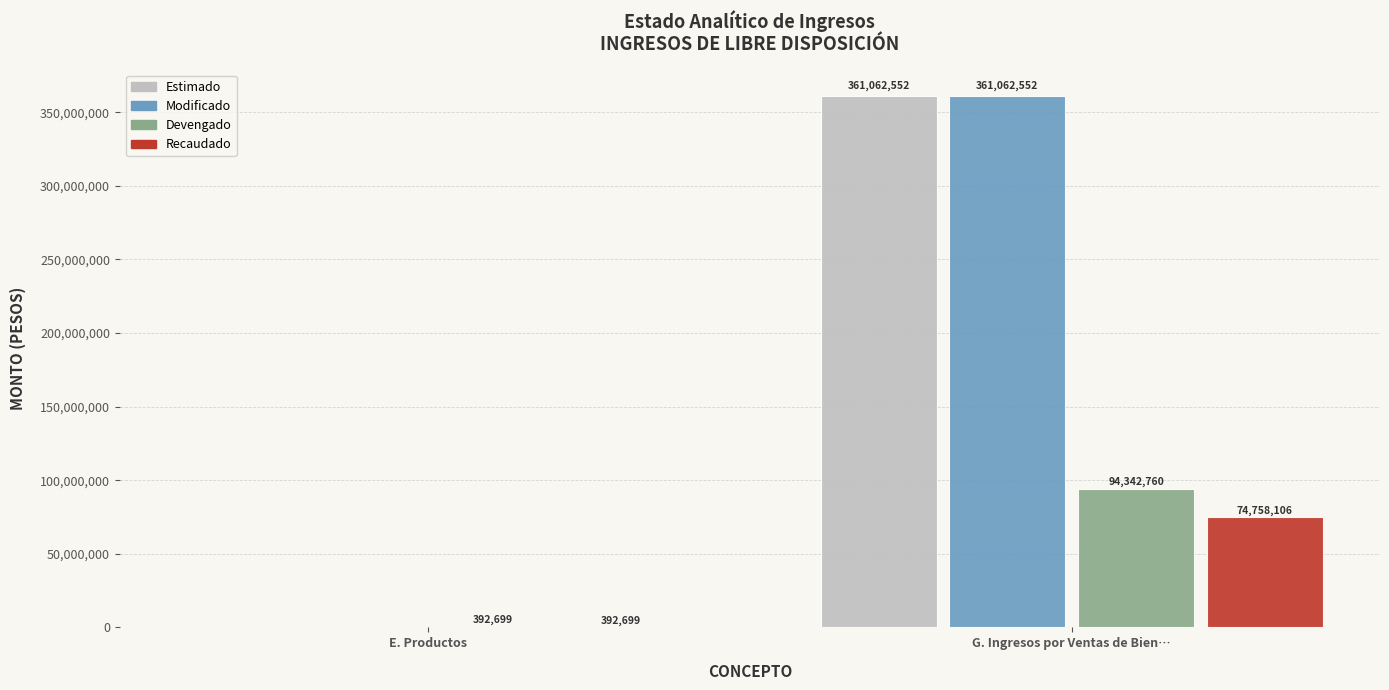

What is the average value of the Recaudado series?

37575402.8